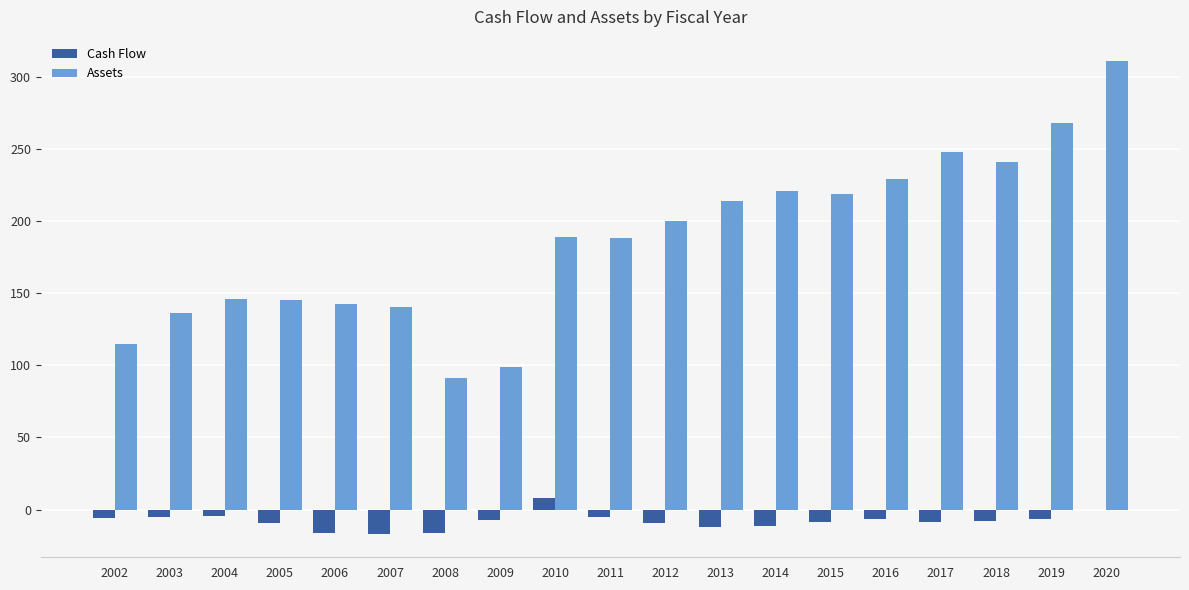

Is it true that Assets equals 28.4 at 2002?

False